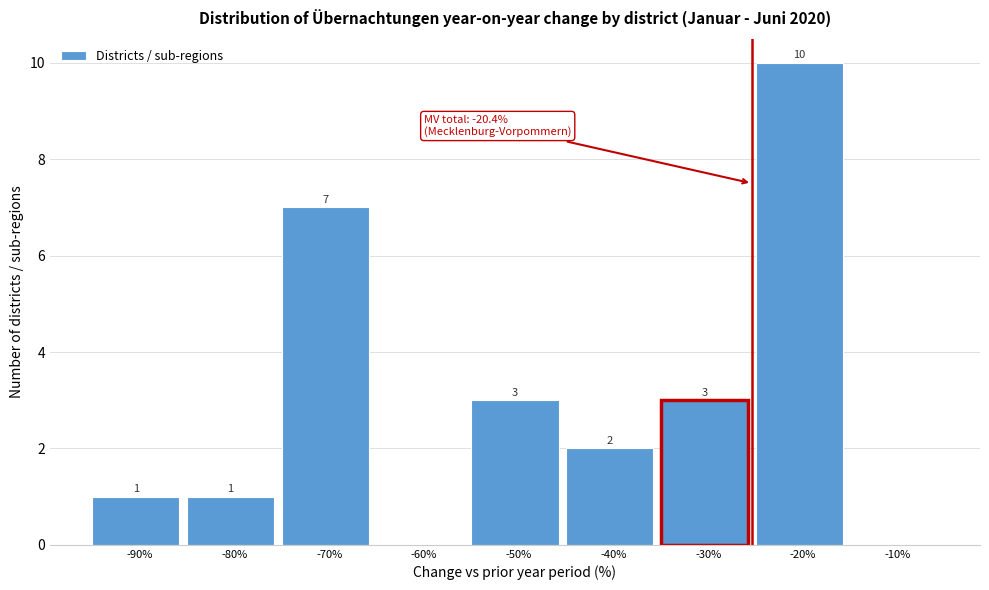

Reading left to right, list all the values displayed in this chart.

-90%=1	-80%=1	-70%=7	-60%=0	-50%=3	-40%=2	-30%=3	-20%=10	-10%=0